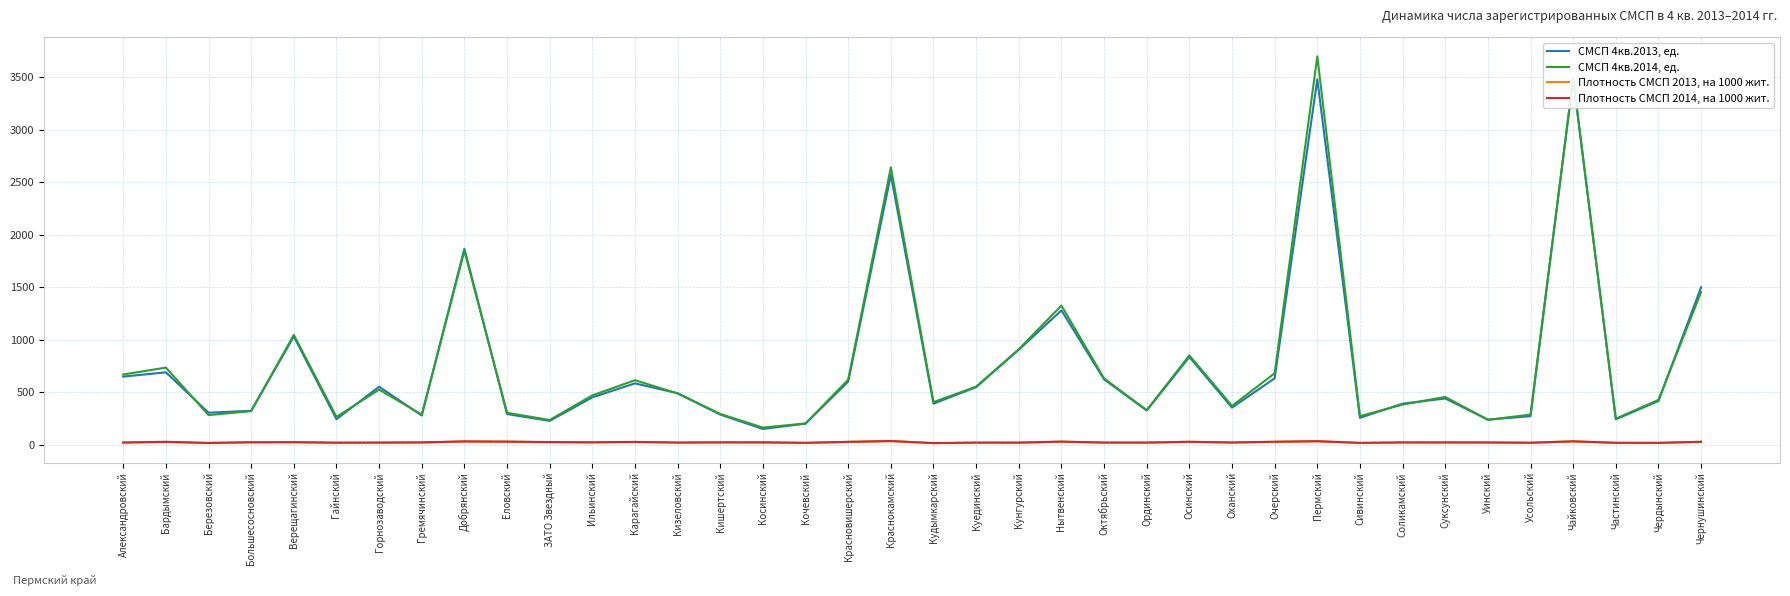

True or false: СМСП 4кв.2013, ед. has more than 1 points higher than both neighbors.

True